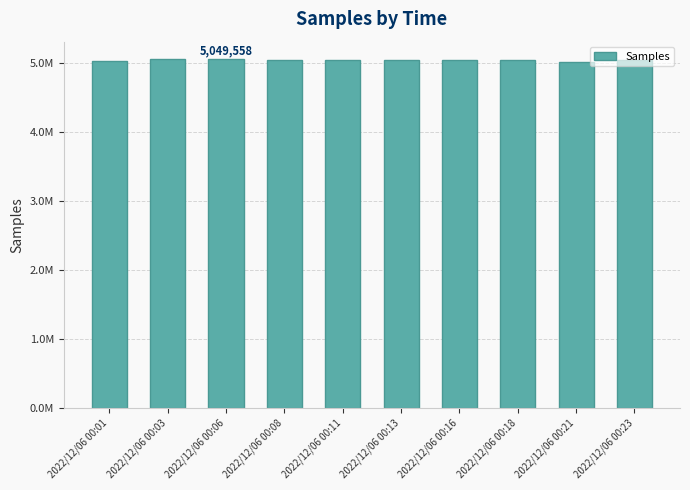

Rank the categories by value from lowest to highest.

2022/12/06 00:21, 2022/12/06 00:01, 2022/12/06 00:08, 2022/12/06 00:23, 2022/12/06 00:16, 2022/12/06 00:18, 2022/12/06 00:11, 2022/12/06 00:13, 2022/12/06 00:03, 2022/12/06 00:06